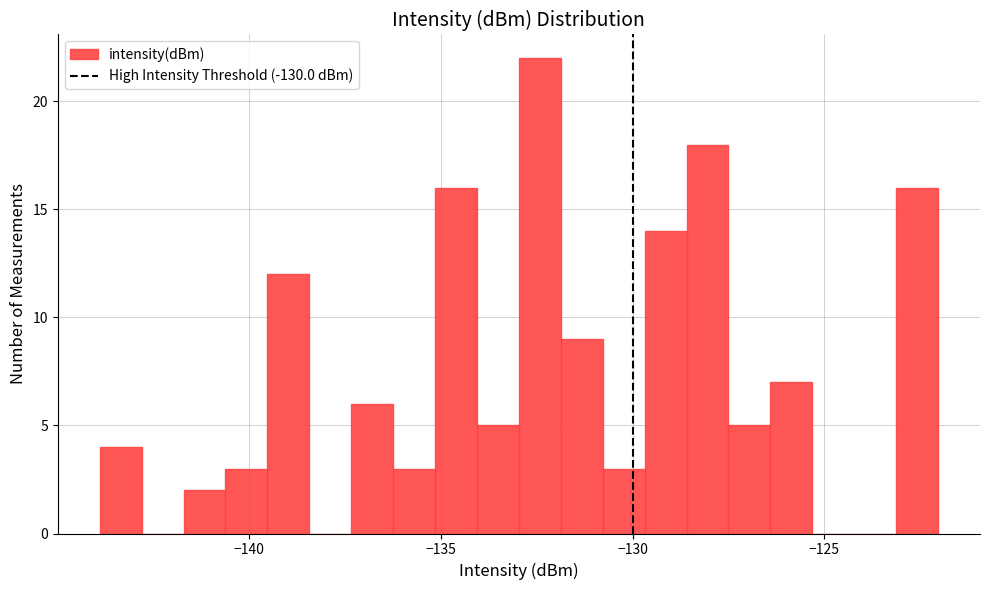

Read against the x-axis, roughly where is the centre of the tallest bar?

-132.5